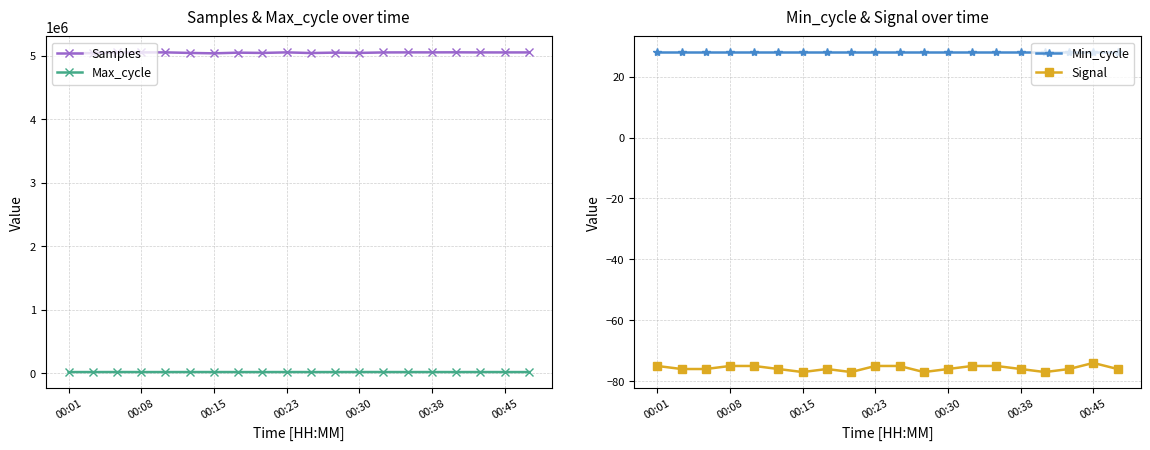

Is this an area chart (filled region under the line)?

No